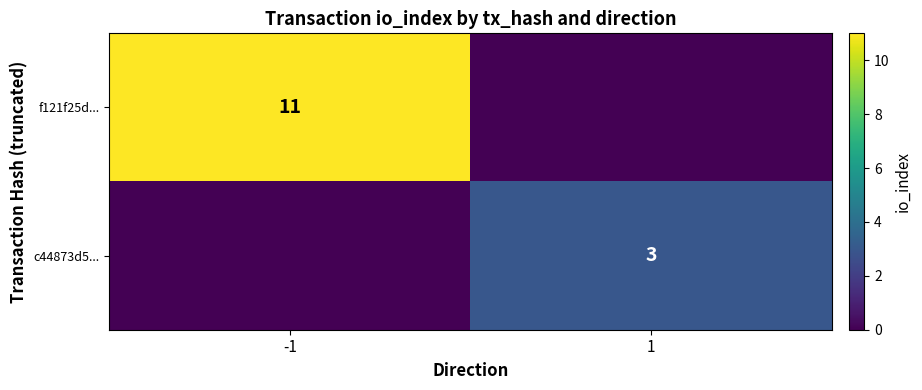

The value of c44873d5... at 1 is 4. True or false?

False